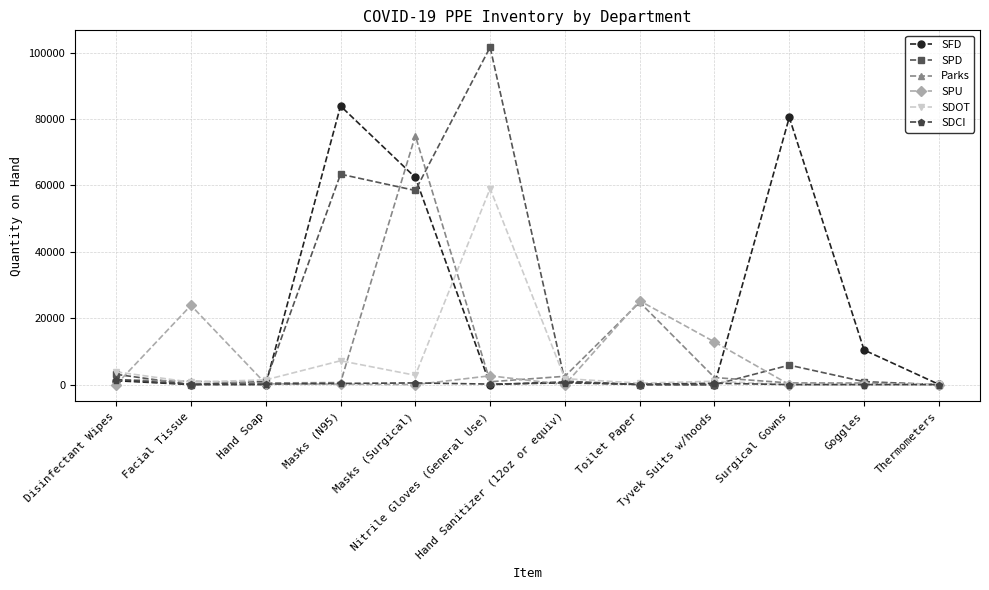

True or false: Parks has more than 0 points higher than both neighbors.

True